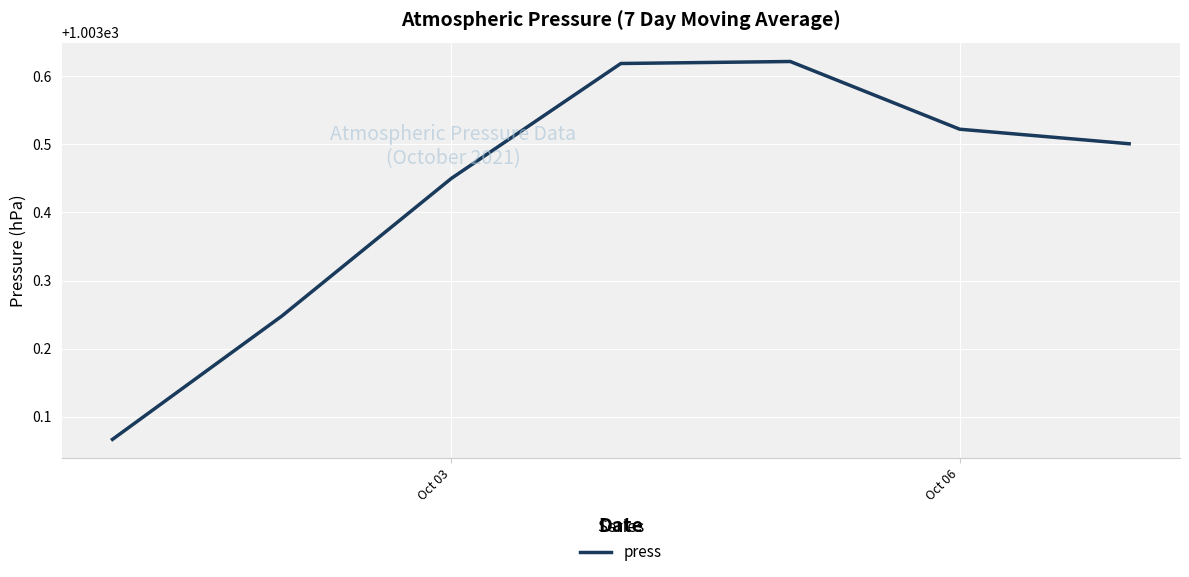

What is the sum of all values?

7024.0